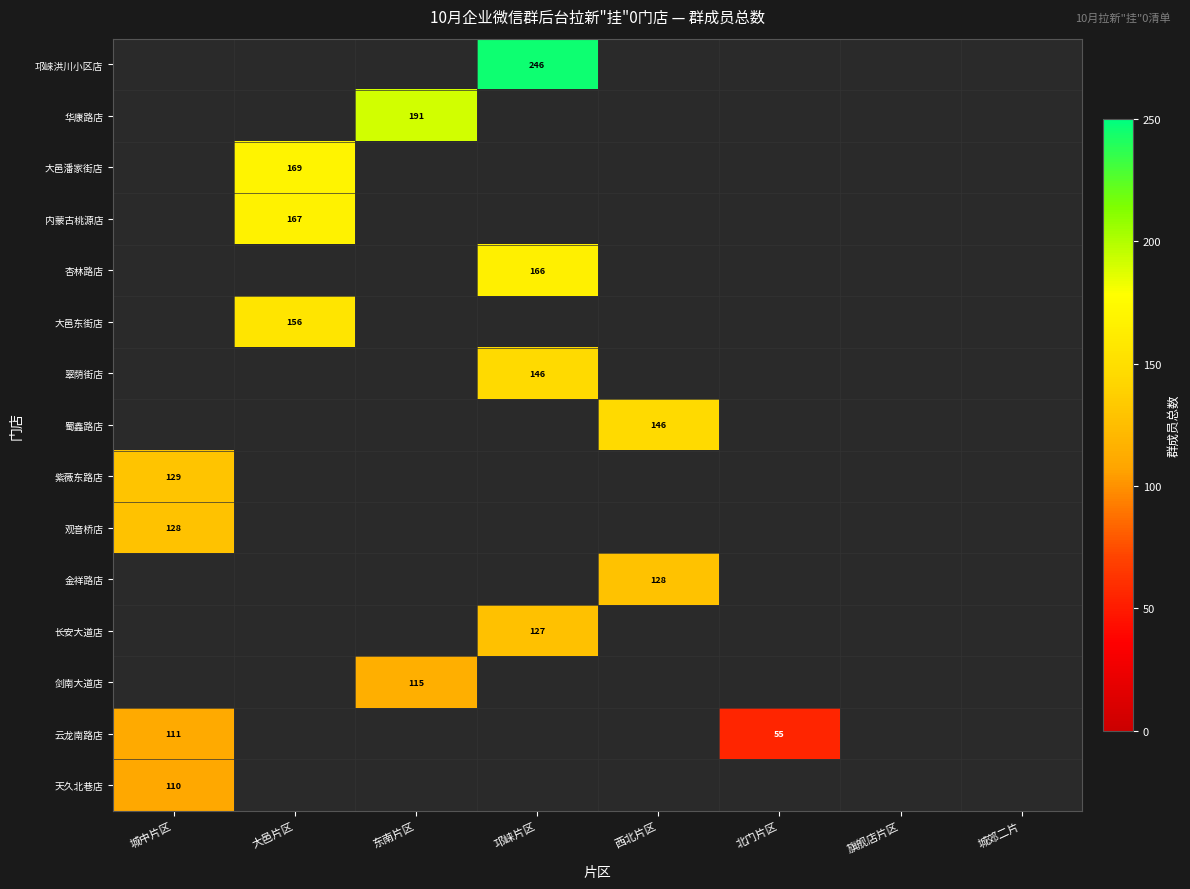

The 云龙南路店 series shows 55 at 北门片区. True or false?

True